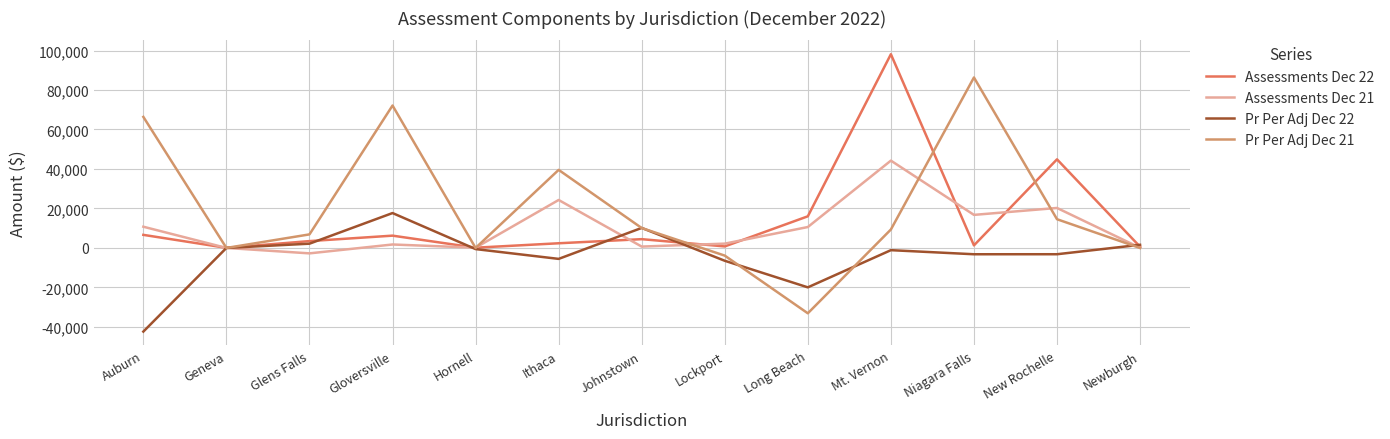

True or false: Pr Per Adj Dec 21 has a value of 14545.1 at New Rochelle.

True